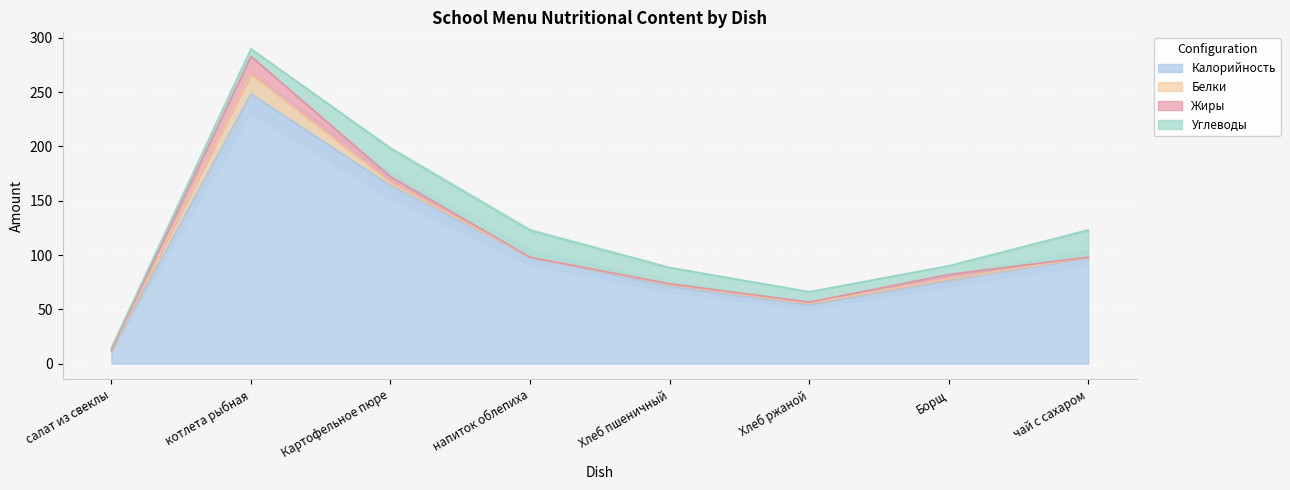

At which label is Углеводы closest to 14?

Хлеб пшеничный